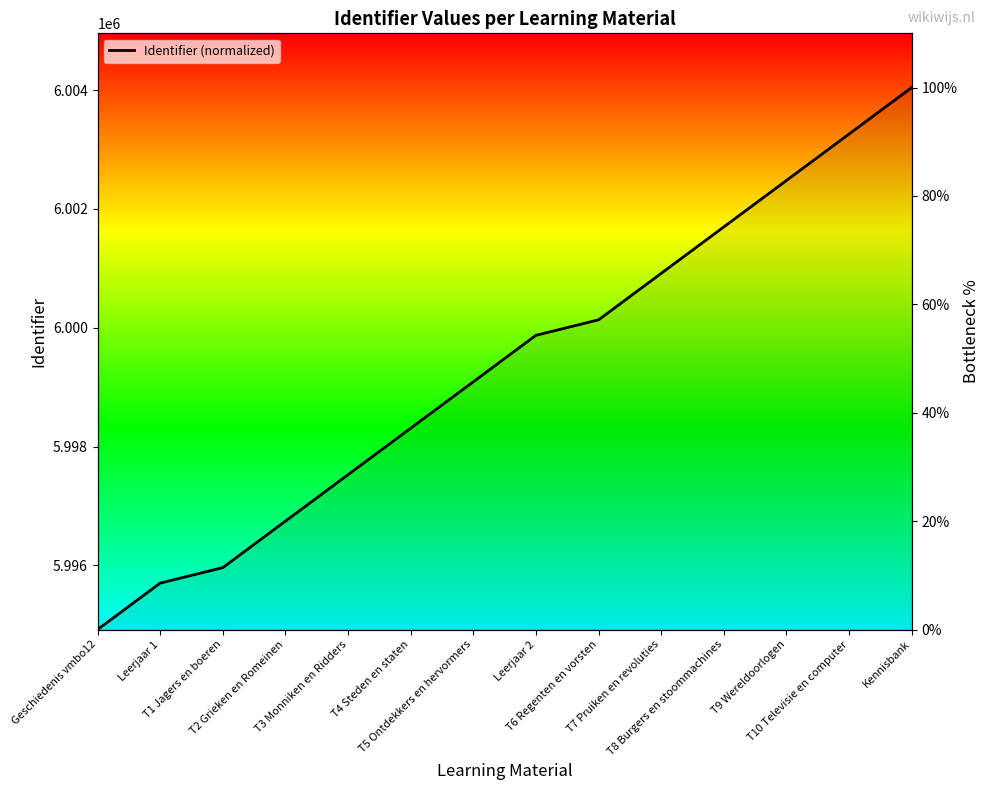

What is the change in value from T2 Grieken en Romeinen to T6 Regenten en vorsten?

+37.1